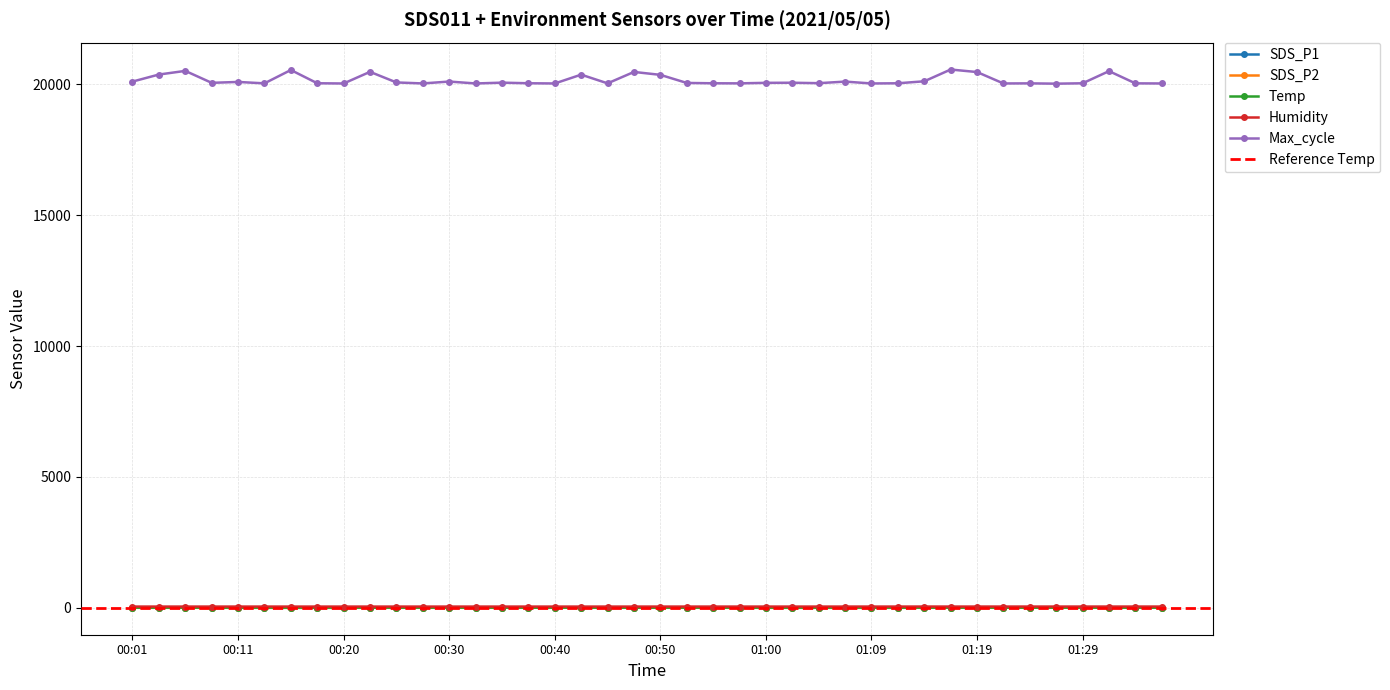

Reading left to right, list all the values displayed in this chart.

SDS_P1: 00:01=7.2	00:03=5.1	00:06=8.7	00:08=5.6	00:11=4.8	00:13=4.5	00:16=3.9	00:18=4.4	00:20=5.6	00:23=7.3	00:25=7.3	00:28=6.5	00:30=7.5	00:33=6.1	00:35=6.2	00:37=8.5	00:40=10.7	00:42=9.3	00:45=6.8	00:47=6.5	00:50=6.4	00:52=5.6	00:55=5.8	00:57=5.7	01:00=4.5	01:02=5.1	01:04=5.0	01:07=6.5	01:09=5.0	01:12=5.4	01:14=6.5	01:17=7.7	01:19=9.6	01:21=9.7	01:24=8.3	01:26=8.1	01:29=7.8	01:31=9.0	01:34=9.6	01:36=9.8
SDS_P2: 00:01=4.2	00:03=3.8	00:06=4.1	00:08=3.6	00:11=3.7	00:13=3.6	00:16=3.5	00:18=3.5	00:20=4.2	00:23=5.3	00:25=4.8	00:28=4.7	00:30=4.9	00:33=5.2	00:35=5.2	00:37=5.6	00:40=5.9	00:42=5.4	00:45=5.3	00:47=5.2	00:50=5.3	00:52=4.8	00:55=4.0	00:57=4.0	01:00=3.8	01:02=3.9	01:04=3.9	01:07=3.6	01:09=3.7	01:12=4.0	01:14=5.3	01:17=6.0	01:19=6.4	01:21=6.9	01:24=7.0	01:26=5.0	01:29=6.3	01:31=6.5	01:34=7.3	01:36=6.7
Temp: 00:01=10.9	00:03=10.9	00:06=10.9	00:08=10.9	00:11=10.9	00:13=10.9	00:16=10.9	00:18=10.9	00:20=10.9	00:23=10.9	00:25=10.9	00:28=10.9	00:30=10.8	00:33=10.8	00:35=10.8	00:37=10.8	00:40=10.8	00:42=10.8	00:45=10.8	00:47=10.8	00:50=10.8	00:52=10.8	00:55=10.8	00:57=10.8	01:00=10.9	01:02=10.9	01:04=10.8	01:07=10.8	01:09=10.9	01:12=10.9	01:14=10.9	01:17=10.9	01:19=10.9	01:21=10.9	01:24=10.9	01:26=10.8	01:29=10.8	01:31=10.8	01:34=10.8	01:36=10.8
Humidity: 00:01=50.6	00:03=50.6	00:06=50.6	00:08=50.8	00:11=50.8	00:13=50.8	00:16=50.5	00:18=50.5	00:20=50.5	00:23=50.5	00:25=50.5	00:28=50.3	00:30=50.2	00:33=50.4	00:35=50.4	00:37=50.4	00:40=50.3	00:42=50.4	00:45=50.4	00:47=50.5	00:50=50.6	00:52=50.6	00:55=50.6	00:57=50.6	01:00=50.8	01:02=50.8	01:04=50.6	01:07=50.7	01:09=50.9	01:12=50.8	01:14=51.6	01:17=51.0	01:19=51.0	01:21=51.2	01:24=51.2	01:26=51.2	01:29=51.2	01:31=51.2	01:34=51.3	01:36=51.4
Max_cycle: 00:01=20097.0	00:03=20366.0	00:06=20505.0	00:08=20049.0	00:11=20083.0	00:13=20029.0	00:16=20539.0	00:18=20033.0	00:20=20024.0	00:23=20469.0	00:25=20064.0	00:28=20026.0	00:30=20098.0	00:33=20025.0	00:35=20056.0	00:37=20033.0	00:40=20025.0	00:42=20362.0	00:45=20029.0	00:47=20465.0	00:50=20354.0	00:52=20045.0	00:55=20032.0	00:57=20029.0	01:00=20049.0	01:02=20053.0	01:04=20036.0	01:07=20096.0	01:09=20025.0	01:12=20032.0	01:14=20108.0	01:17=20557.0	01:19=20461.0	01:21=20025.0	01:24=20029.0	01:26=20017.0	01:29=20032.0	01:31=20496.0	01:34=20029.0	01:36=20025.0